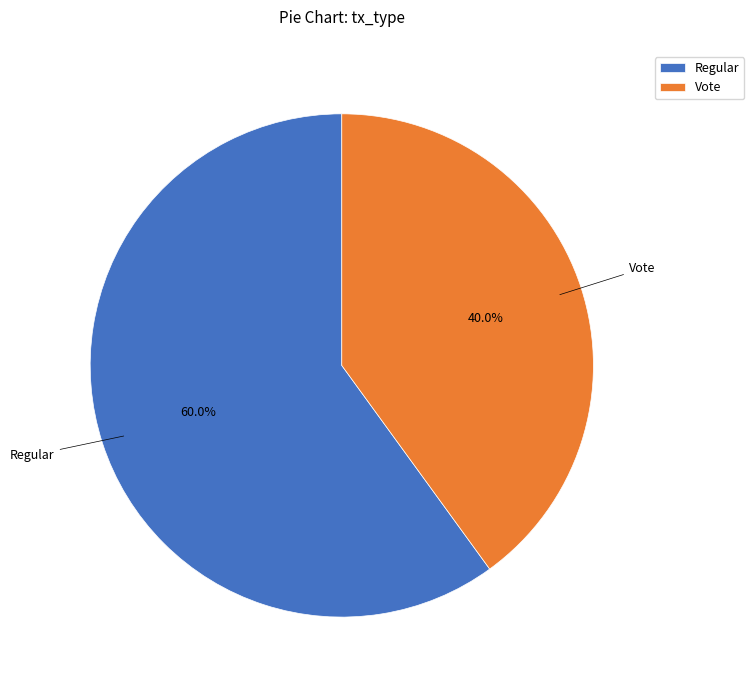

To the nearest percent, what is the difference between the largest and smallest slice percentages?

20%